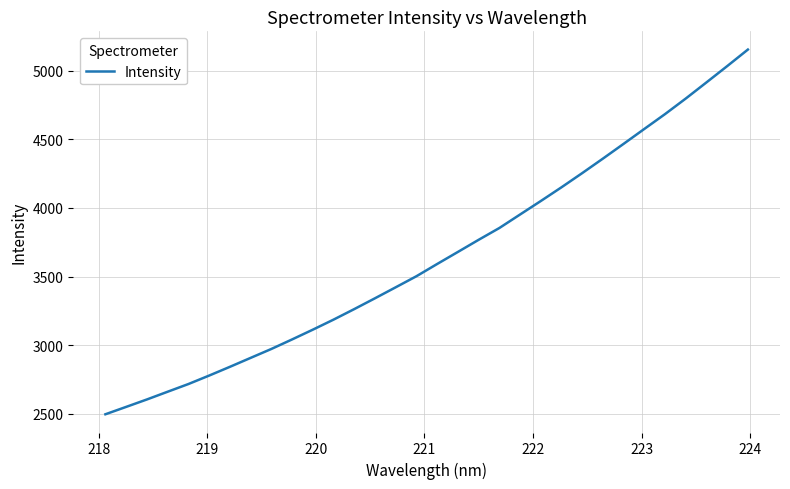

What is the greatest value displayed?

5155.1